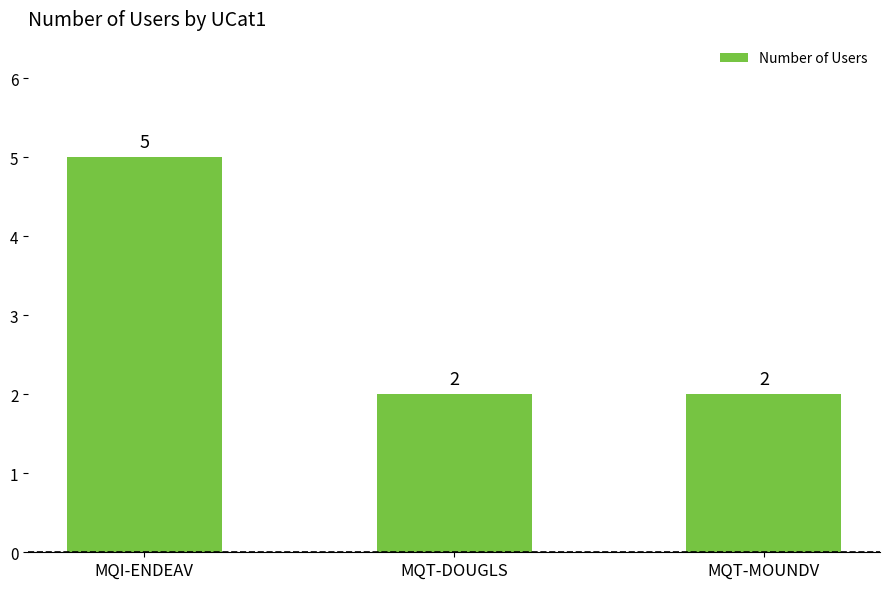

Reading left to right, list all the values displayed in this chart.

MQI-ENDEAV=5	MQT-DOUGLS=2	MQT-MOUNDV=2